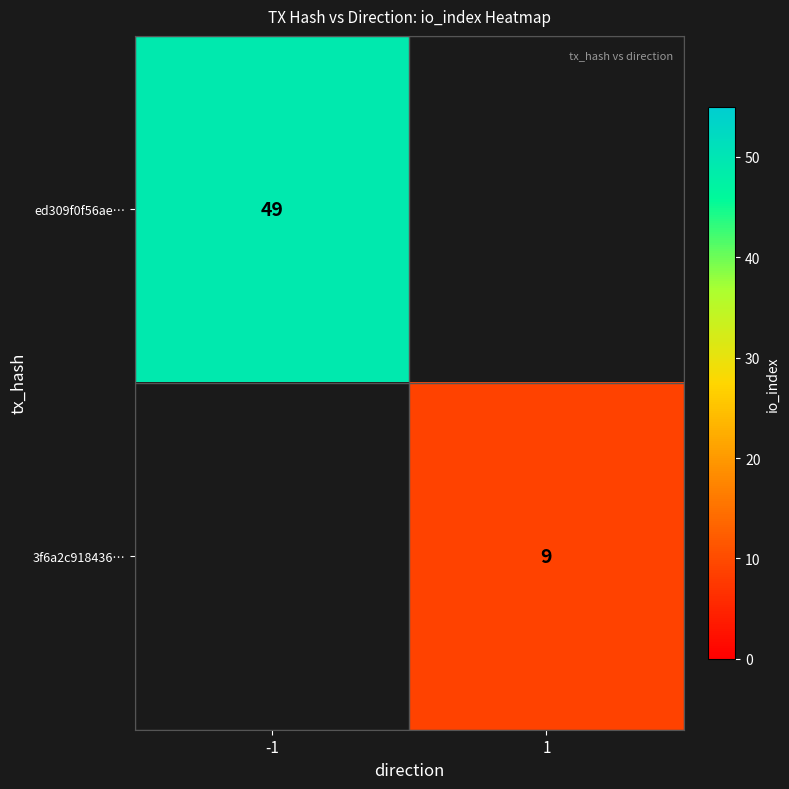

Is it true that 3f6a2c918436… equals 3 at 1?

False